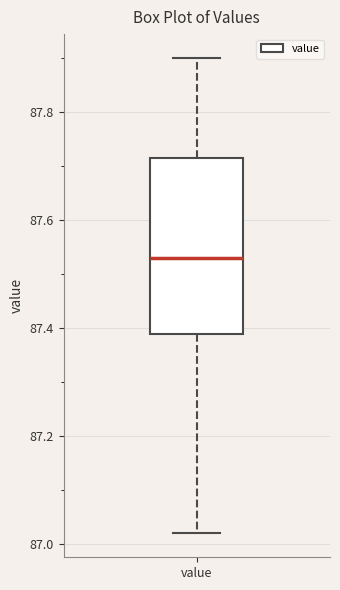

Where does the upper whisker of the box for value end on the y-axis? The values are not printed on the chart, so give them approximately, as read against the axis.

87.90